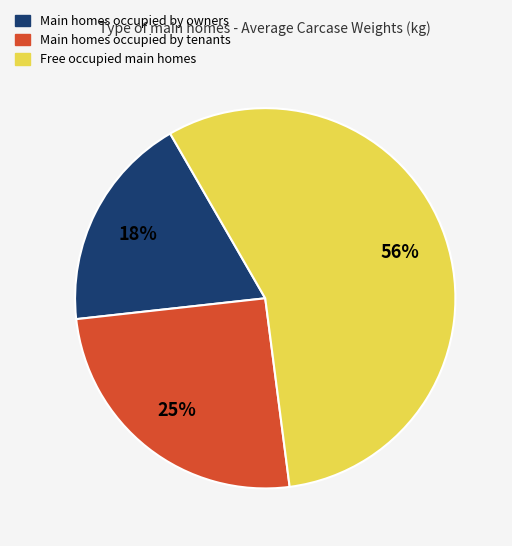

Does any single category account for the majority?

Yes